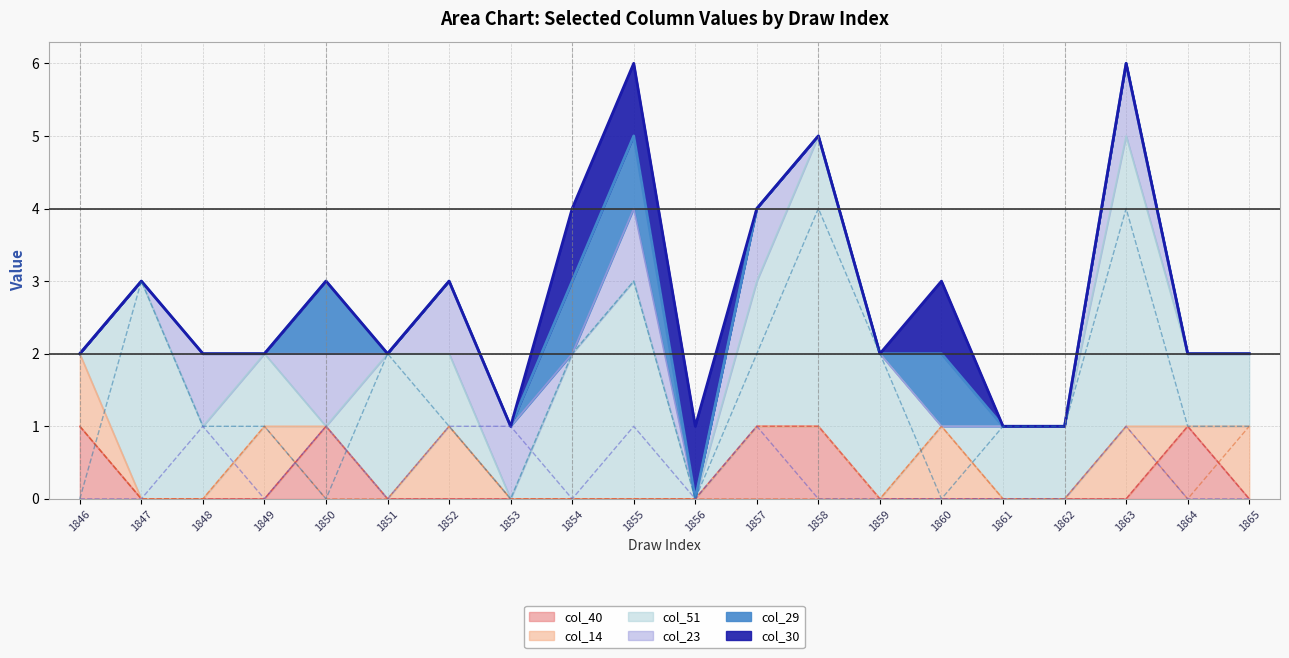

The col_23 series shows 1 at 1857. True or false?

False